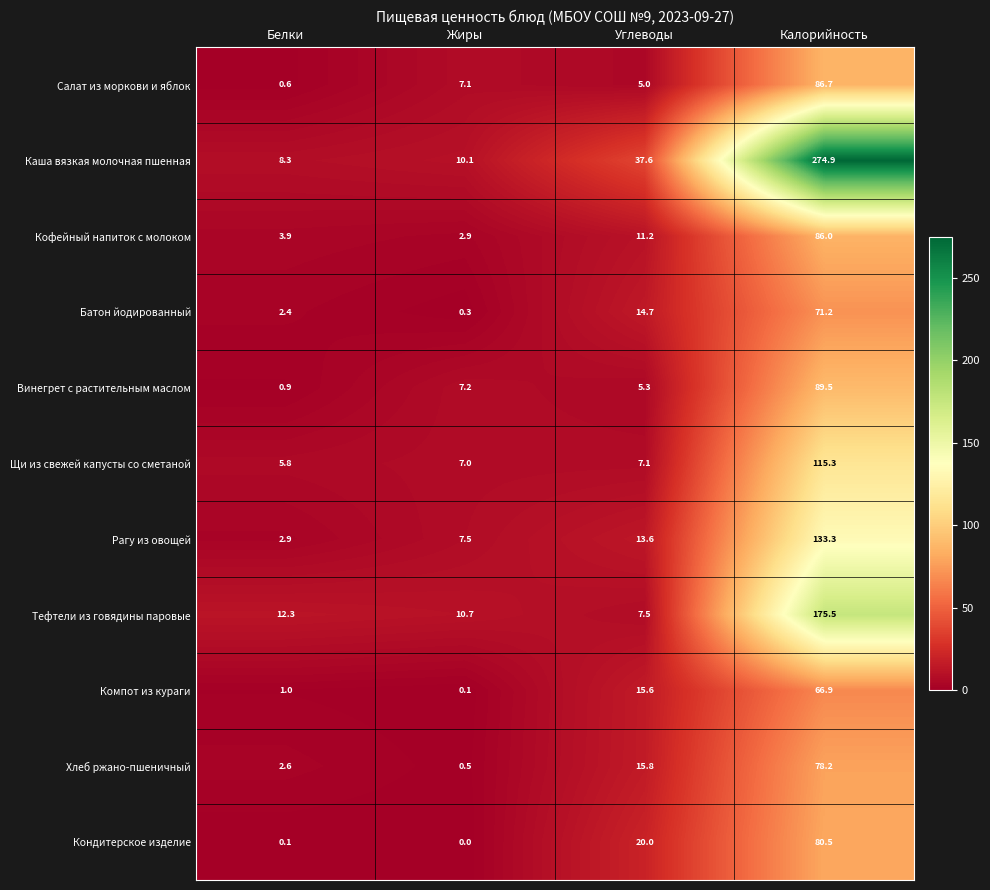

What is the difference between the maximum and second lowest values in the Рагу из овощей series?

125.8